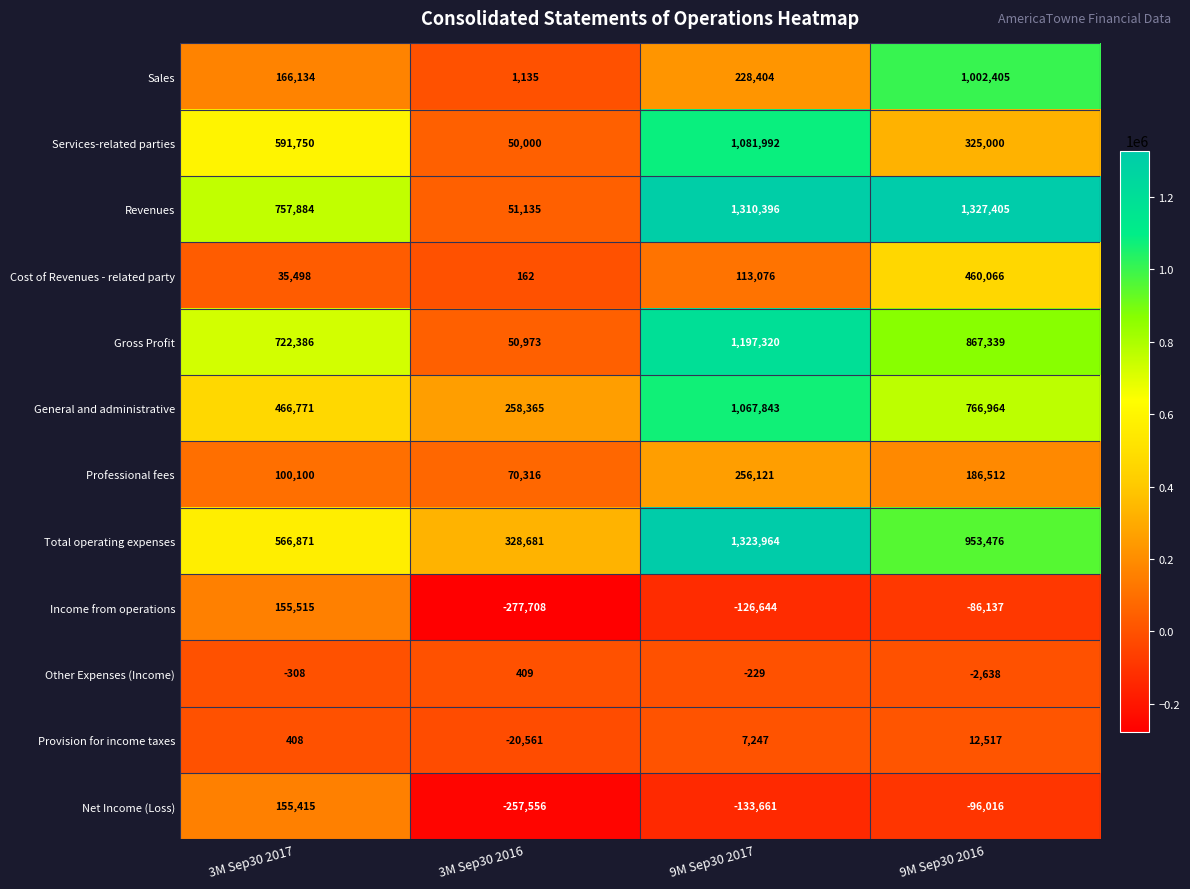

What is the sum of the Gross Profit values at 3M Sep30 2016 and 3M Sep30 2017?

773359